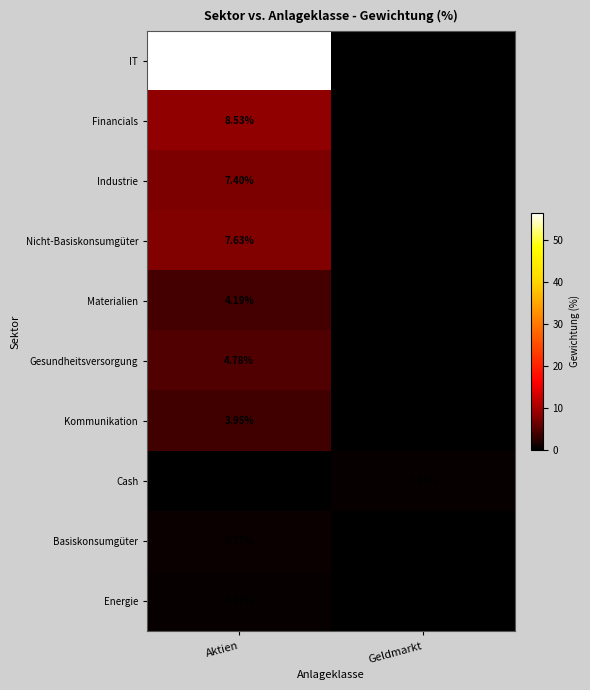

What is the total value across all series at Geldmarkt?

0.6